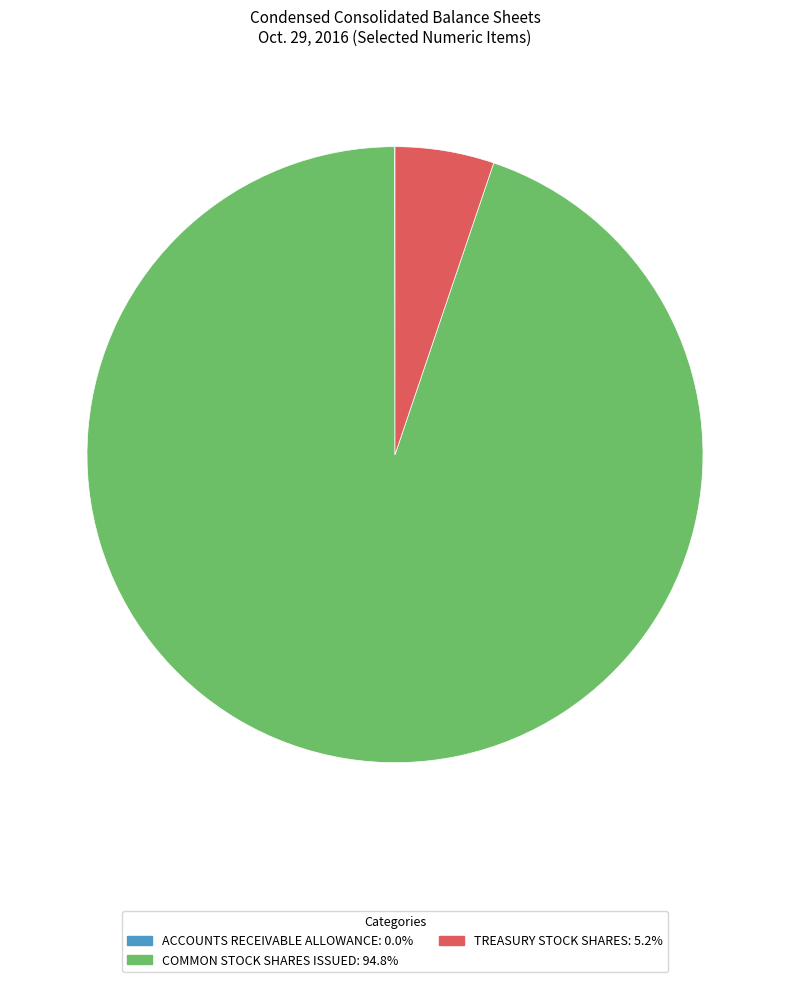

Is there any slice that represents more than half of the pie?

Yes